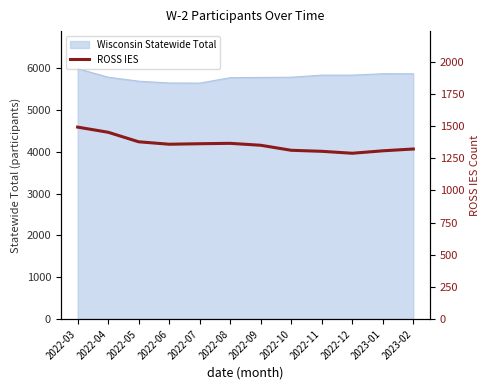

What position from the right is 2022-10?

5